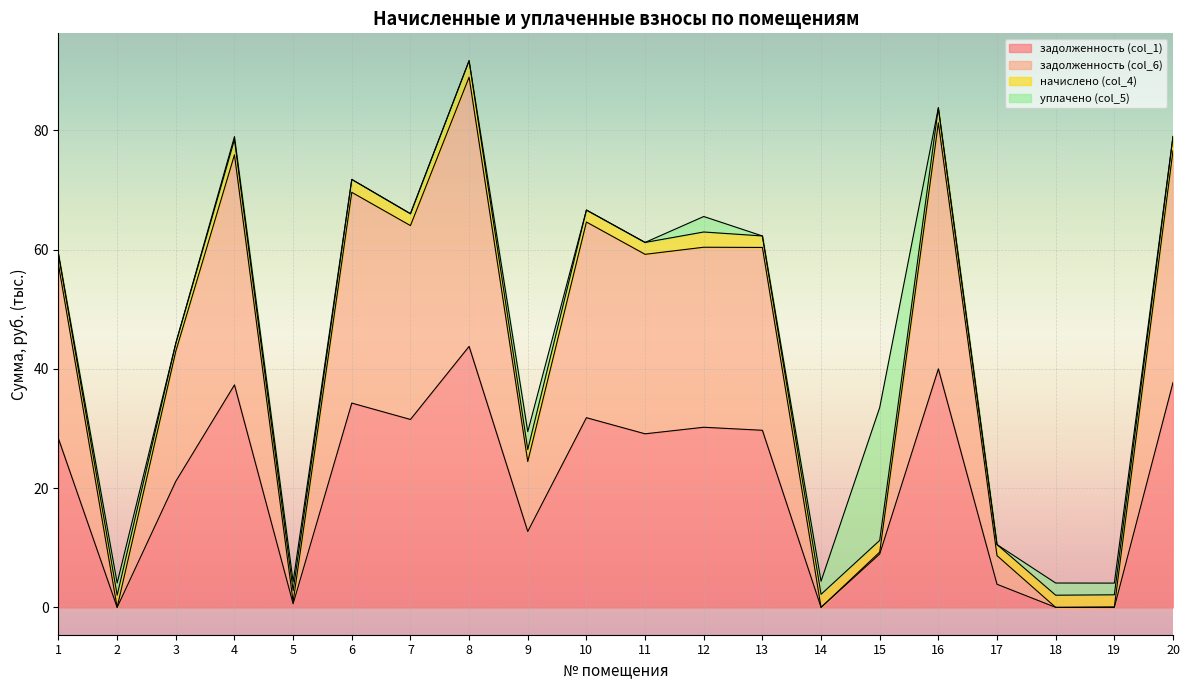

What are all the series names shown in the legend?

задолженность (col_1), задолженность (col_6), начислено (col_4), уплачено (col_5)